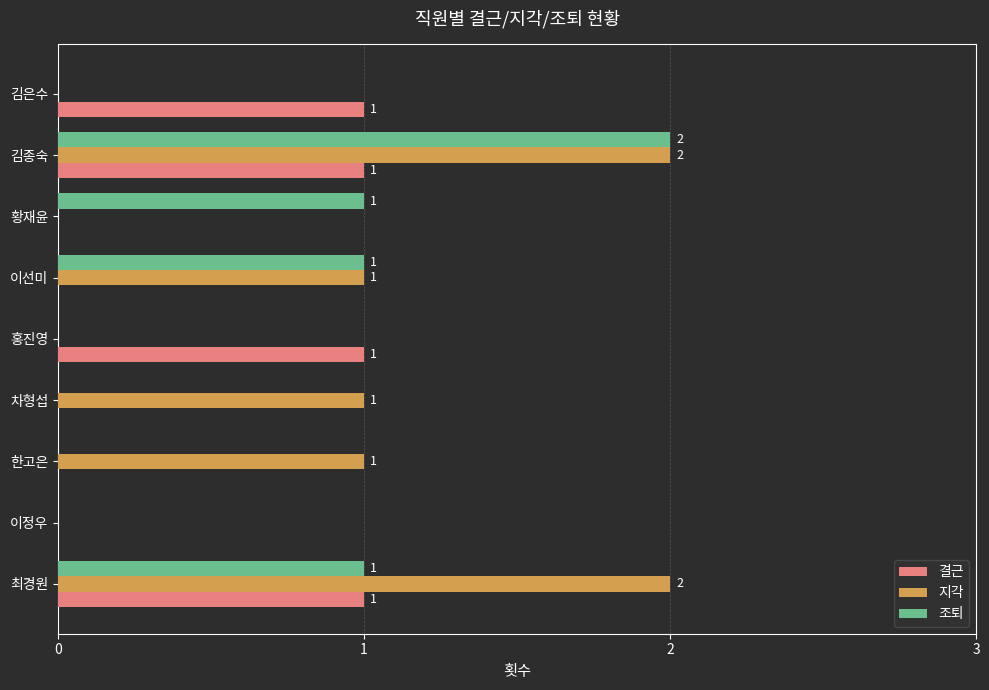

At which label does 조퇴 reach its peak?

김종숙